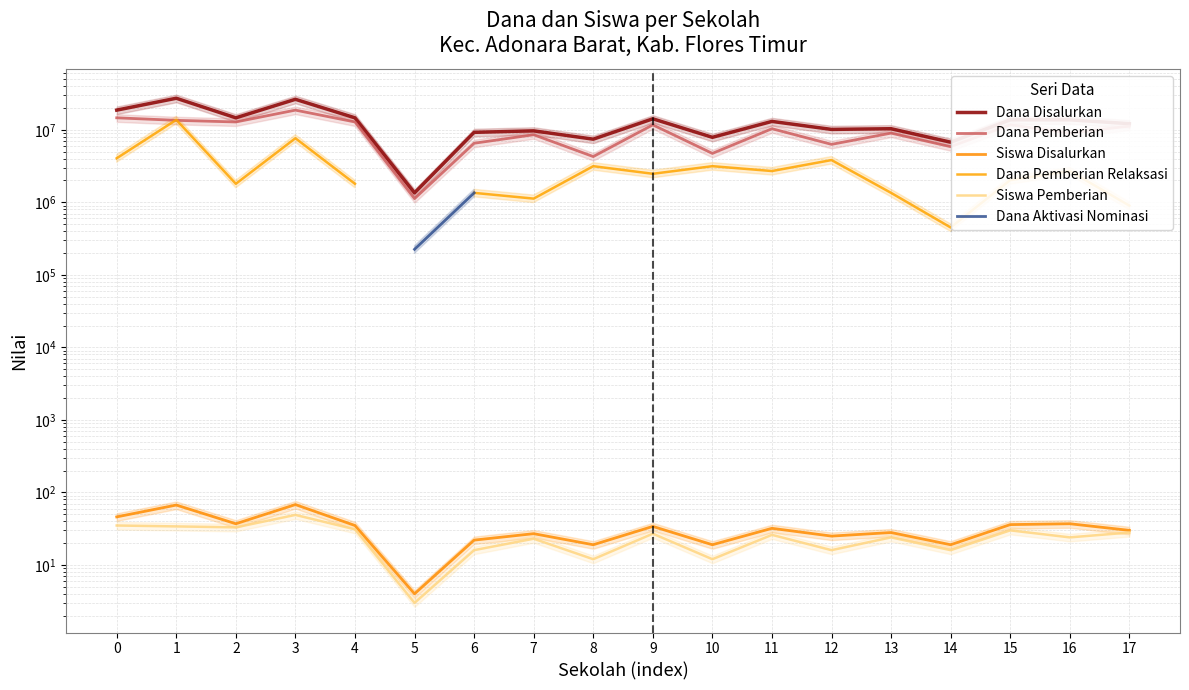

True or false: Dana Aktivasi Nominasi has more than 2 points higher than both neighbors.

False